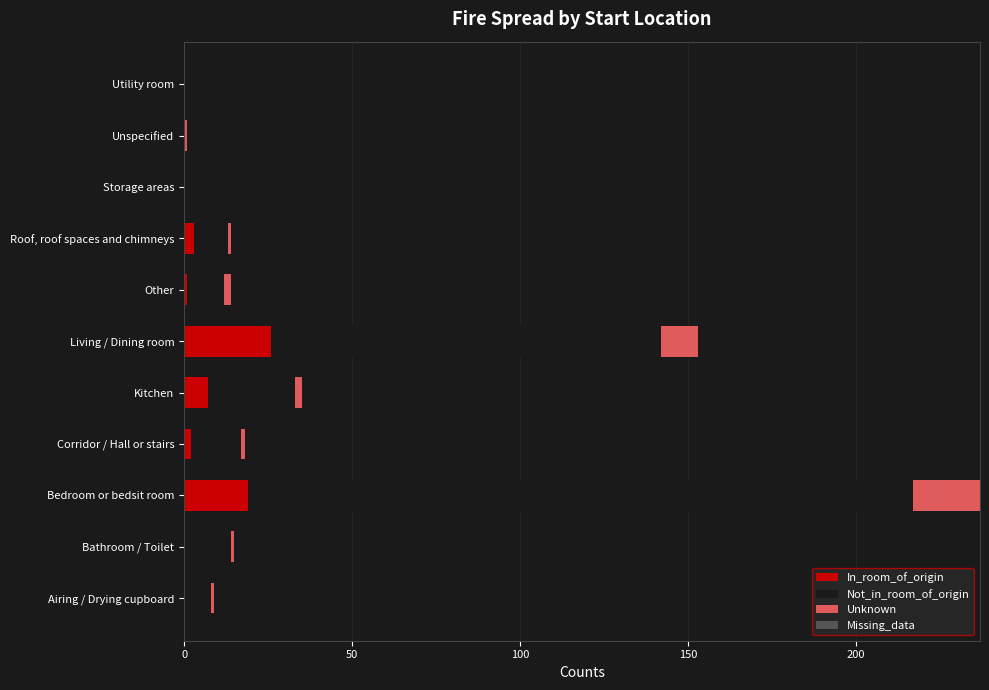

Which category has the highest value in the In_room_of_origin series?

Living / Dining room